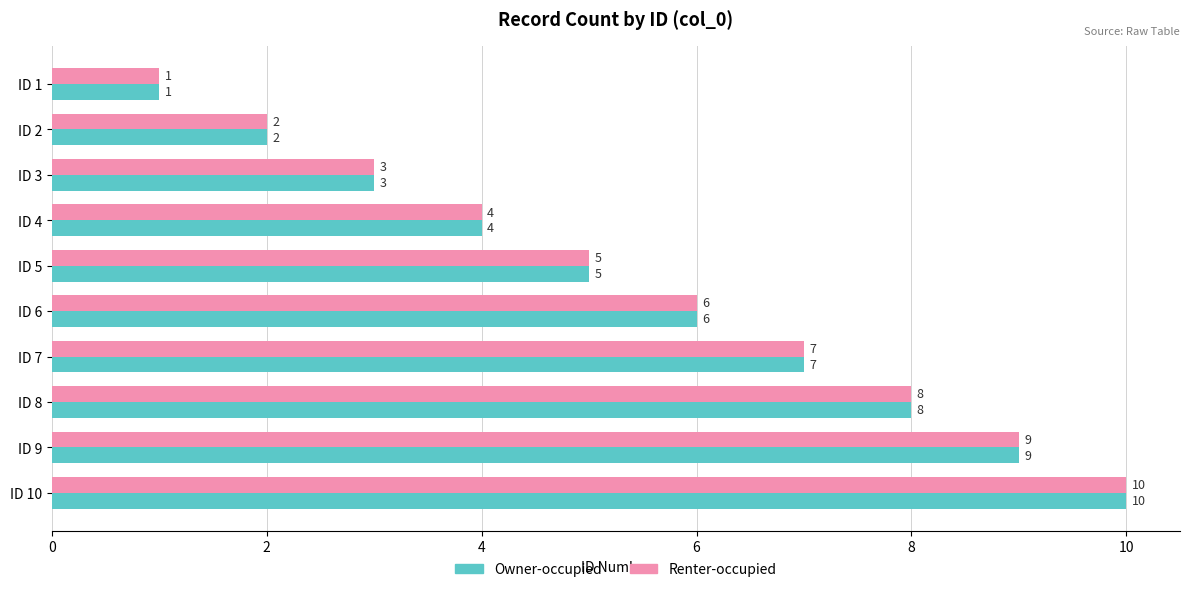

Read the Renter-occupied value at ID 8.

8